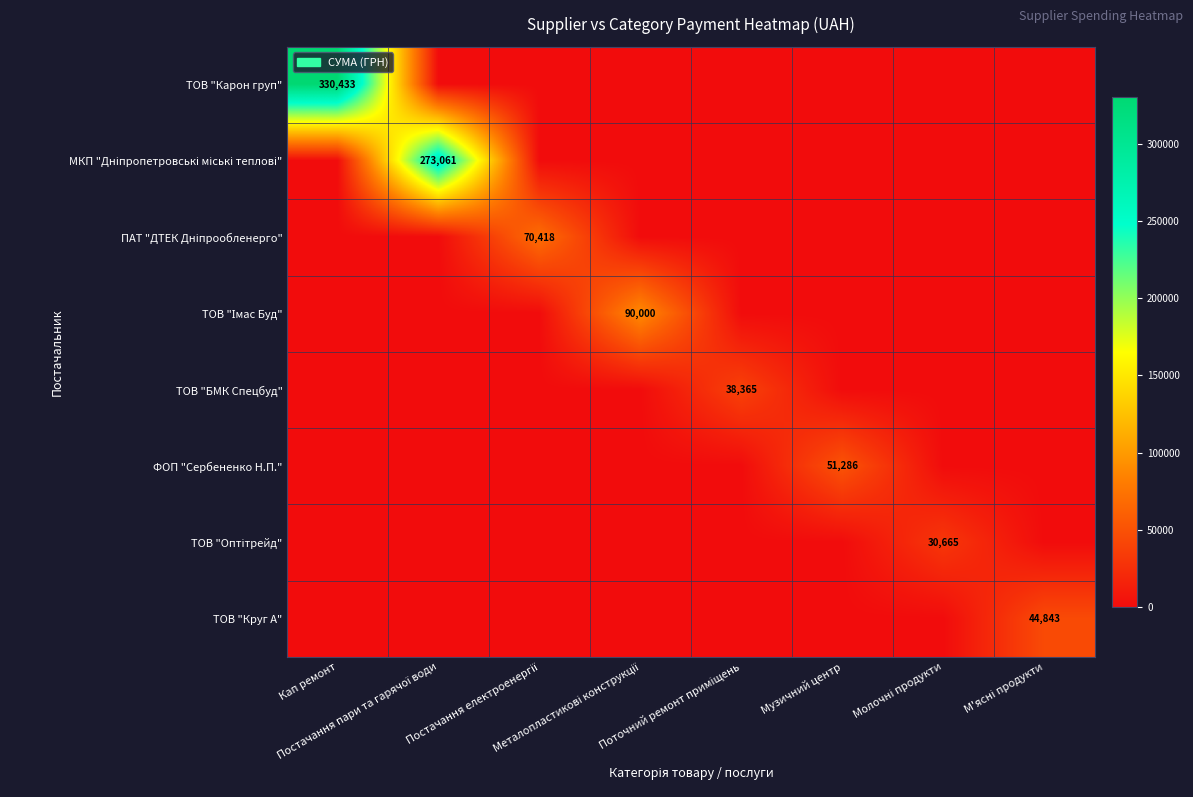

Where is ФОП "Сербененко Н.П." nearest to the value 25642?

Кап ремонт